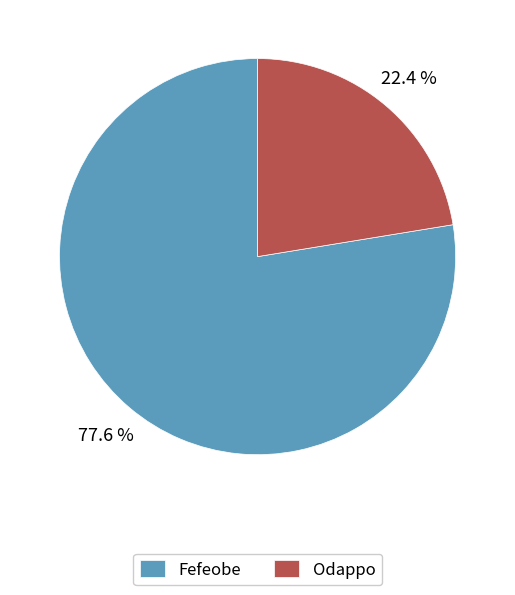

Rank the categories by value from highest to lowest.

Fefeobe, Odappo